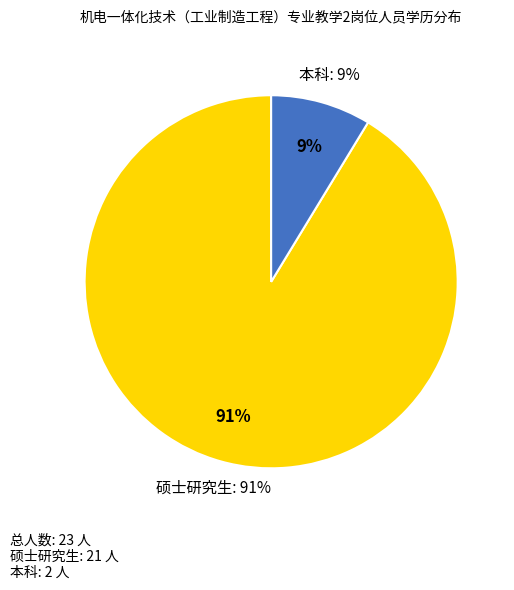

Does 硕士研究生 account for over 50% of the chart?

Yes